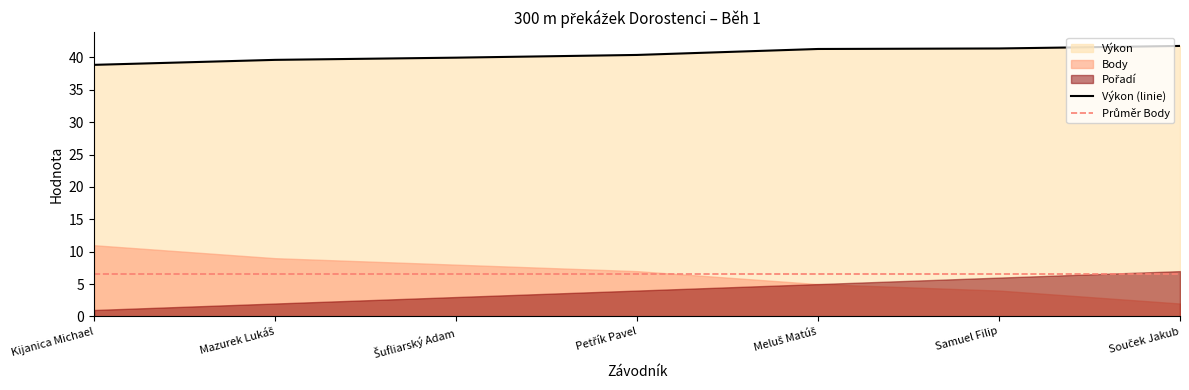

What is the average value of the Body series?

6.6